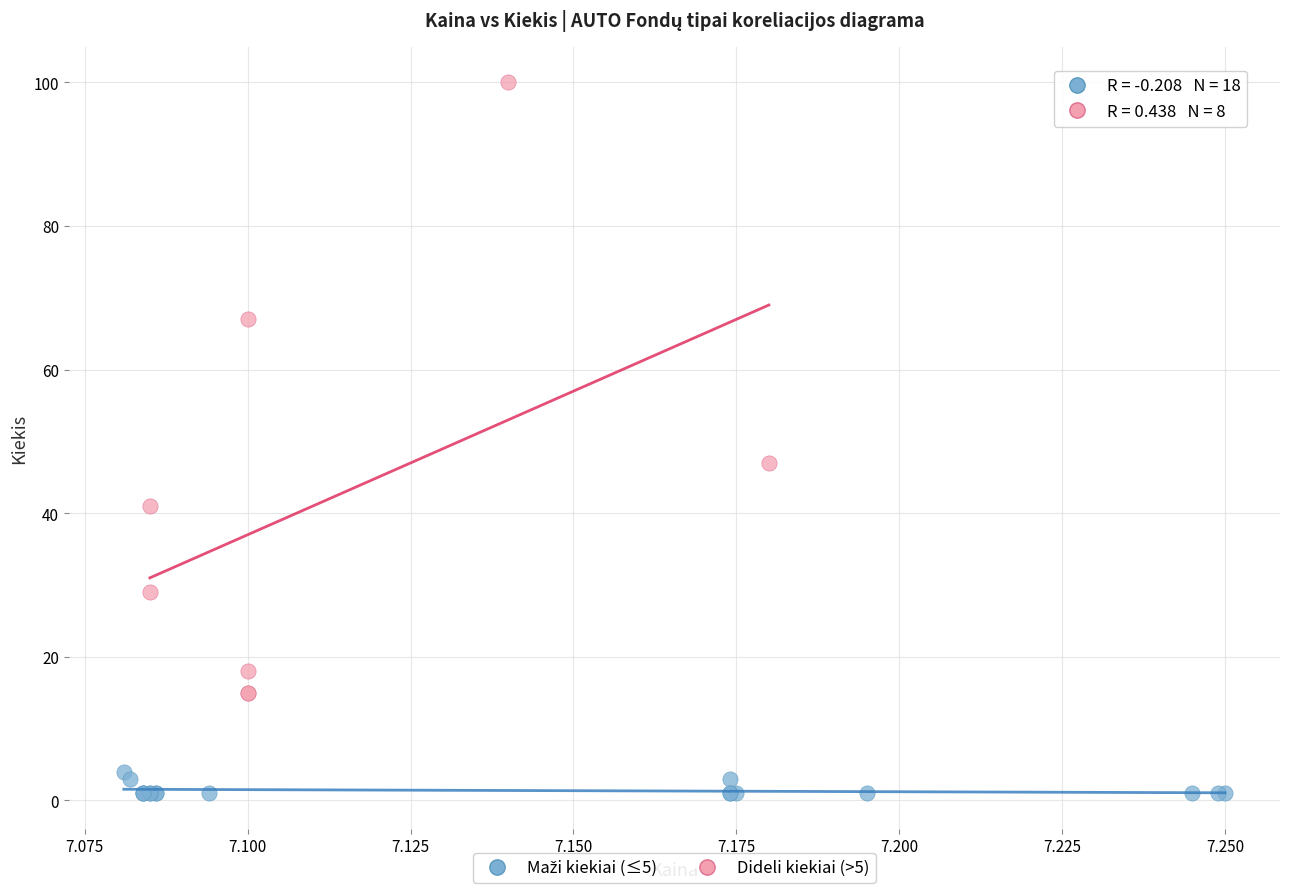

Which series has the widest spread of Y values?

Dideli kiekiai (>5)